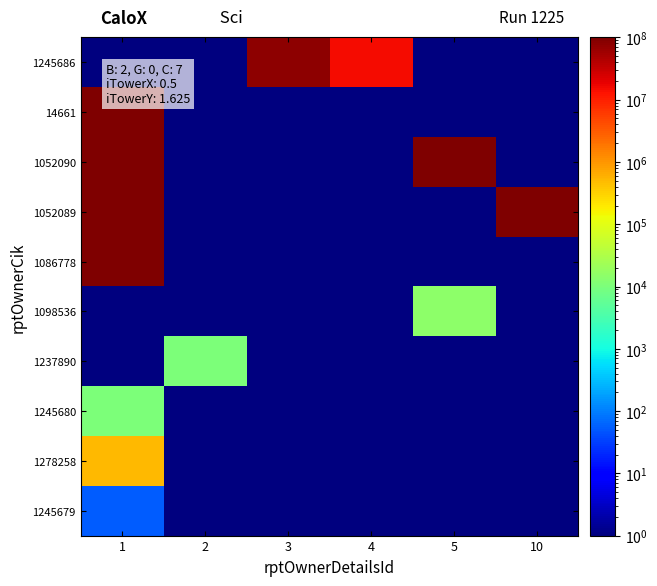

Rank the series at 4 from highest to lowest value.

1245686, 14661, 1052090, 1052089, 1086778, 1098536, 1237890, 1245680, 1278258, 1245679